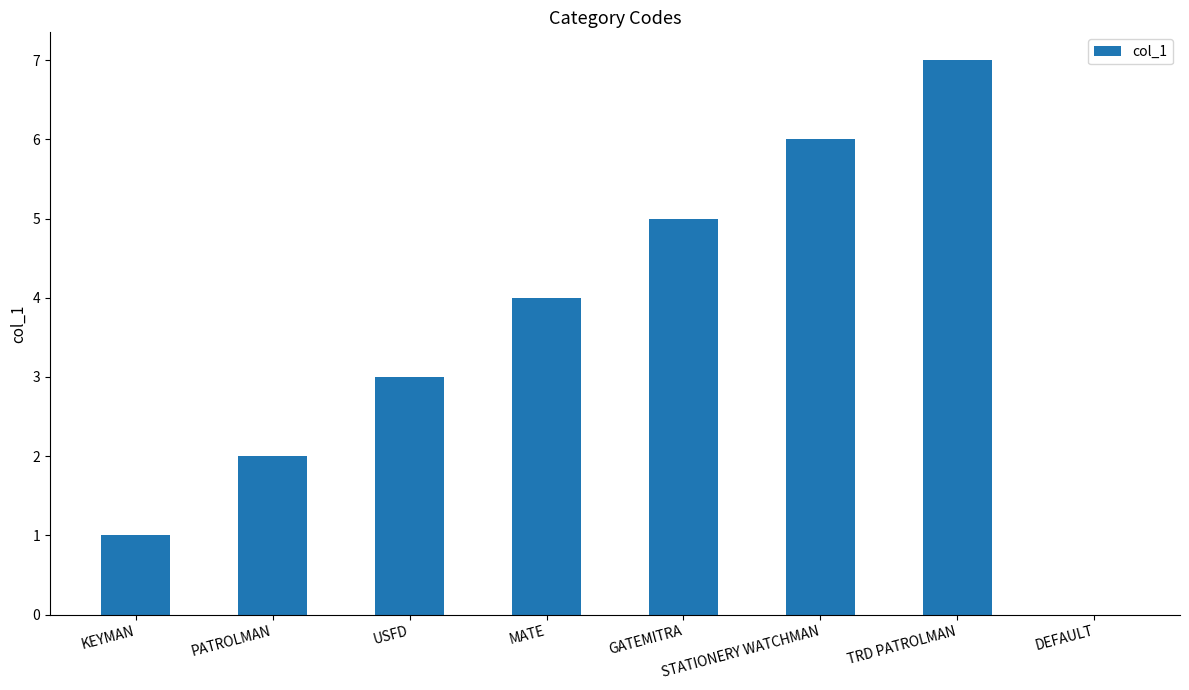

What is the approximate value at GATEMITRA?

5